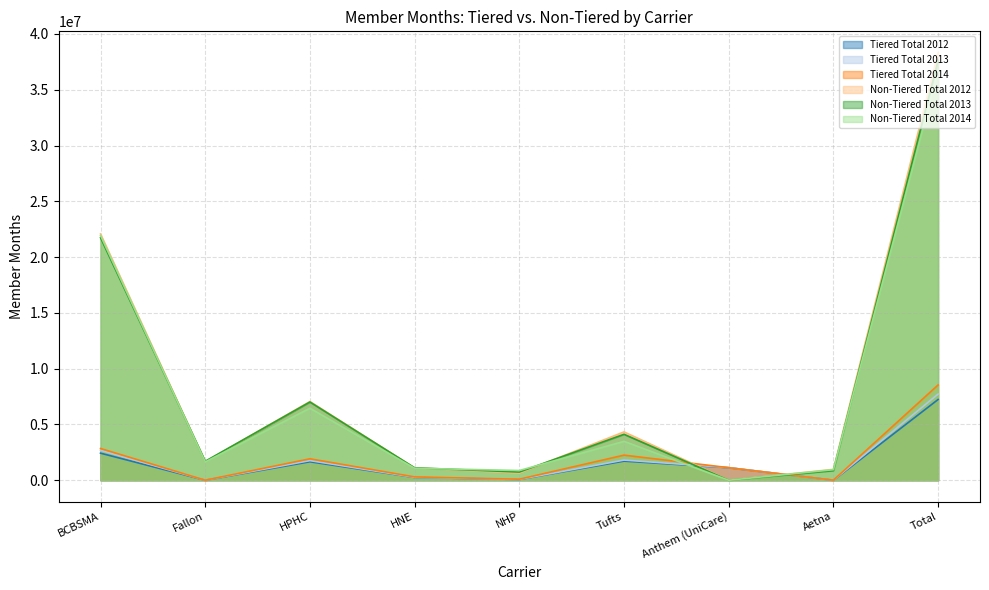

At which category is the sum across all series the highest?

Total